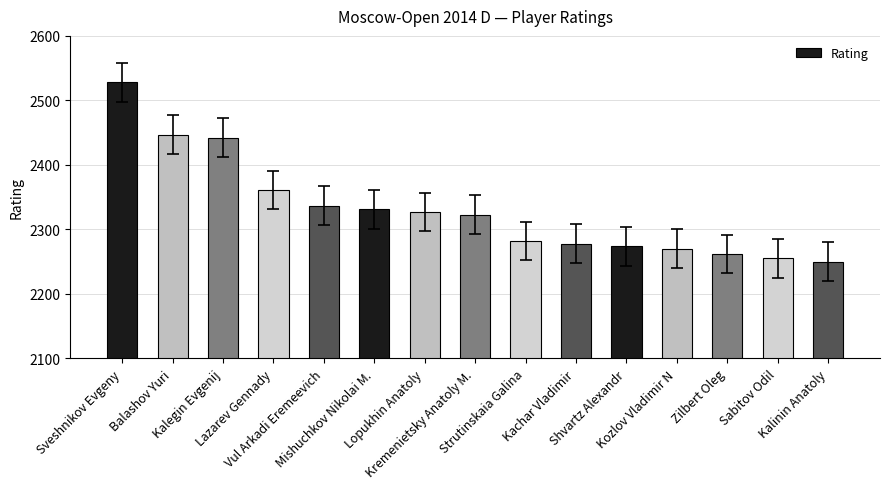

Which has a higher value, Lopukhin Anatoly or Balashov Yuri?

Balashov Yuri